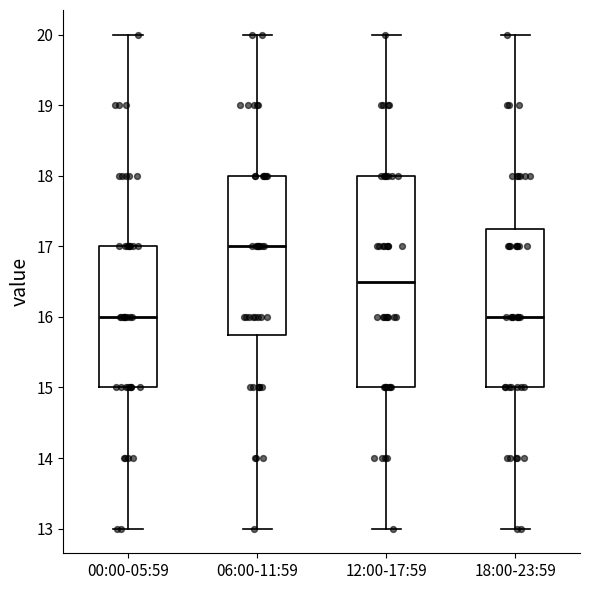

Where does the lower whisker of the box for 06:00-11:59 end on the y-axis? The values are not printed on the chart, so give them approximately, as read against the axis.

13.0